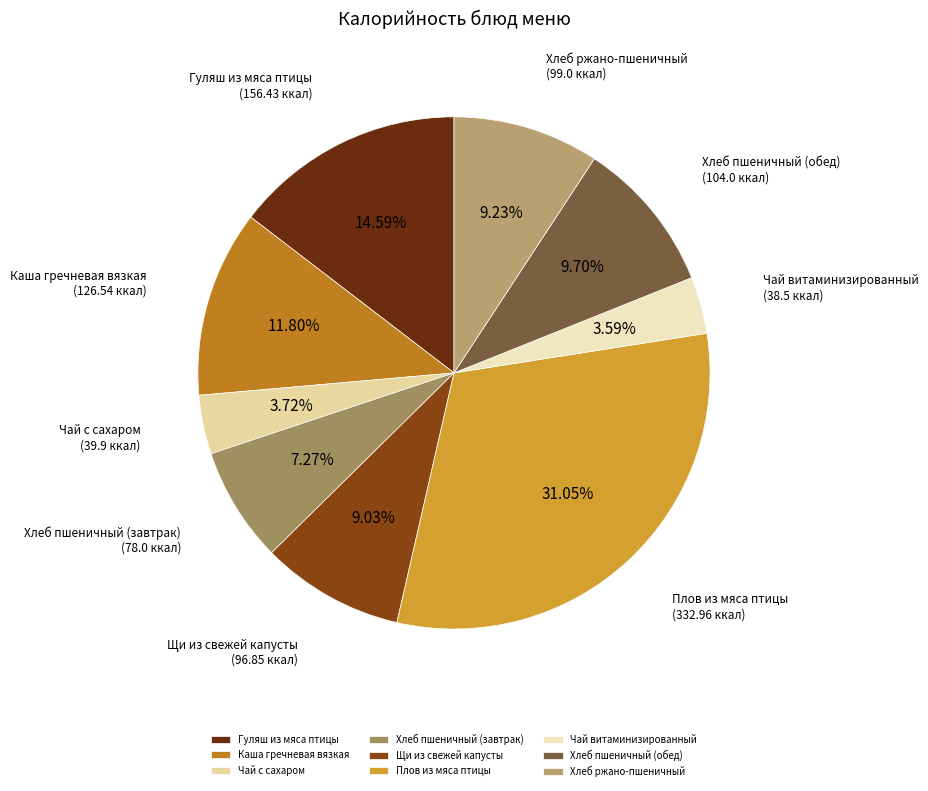

What is the ratio of the value at Щи из свежей капусты to the value at Плов из мяса птицы?

0.3